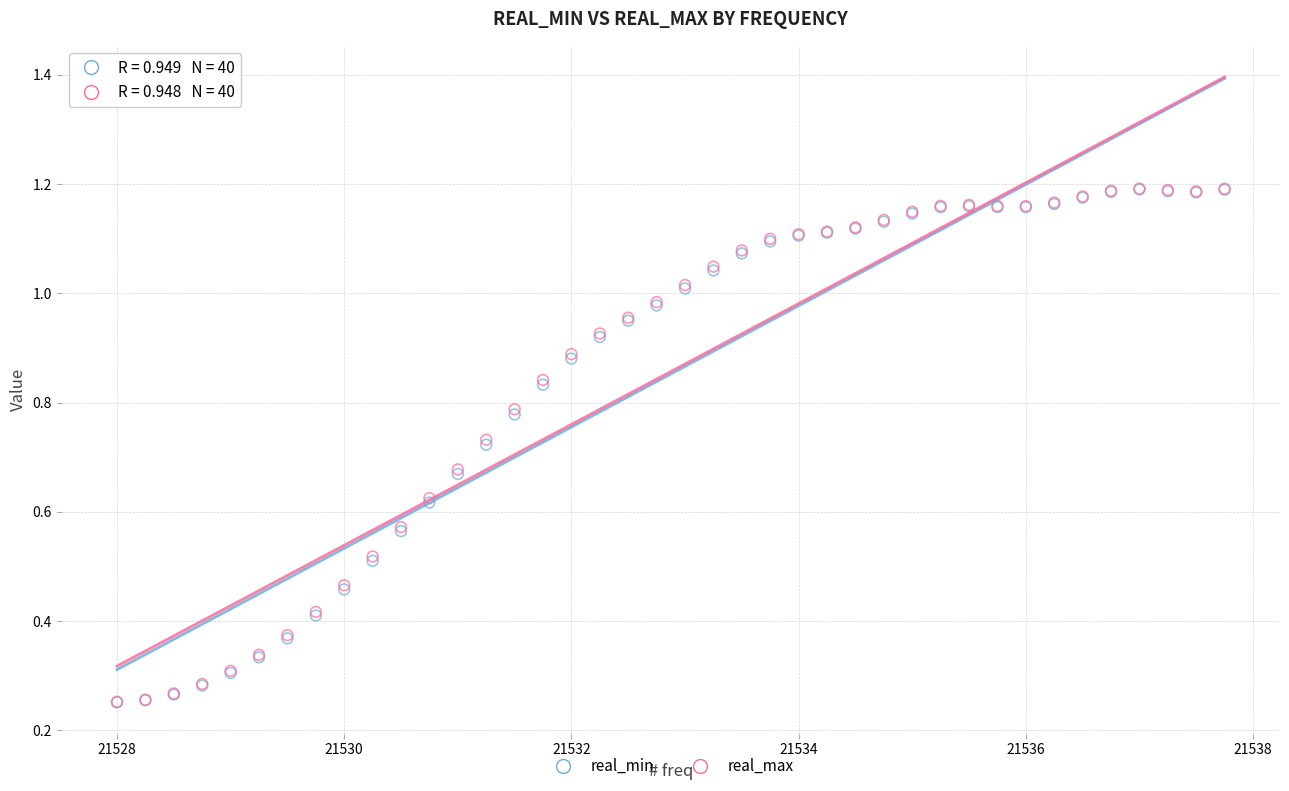

What are all the series names shown in the legend?

real_min, real_max